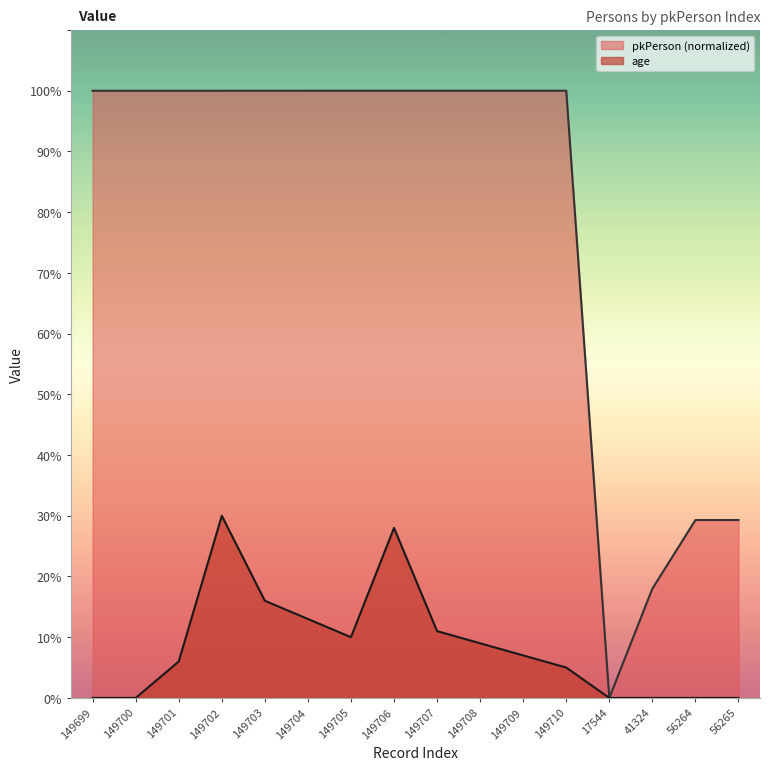

Is the value of pkPerson at 149701 greater than the value of age at 41324?

Yes